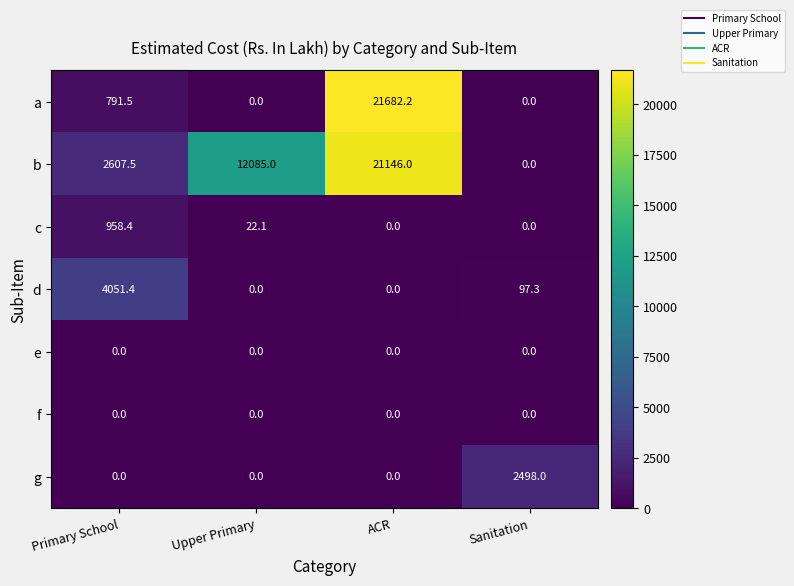

Count the number of categories in the chart.

4